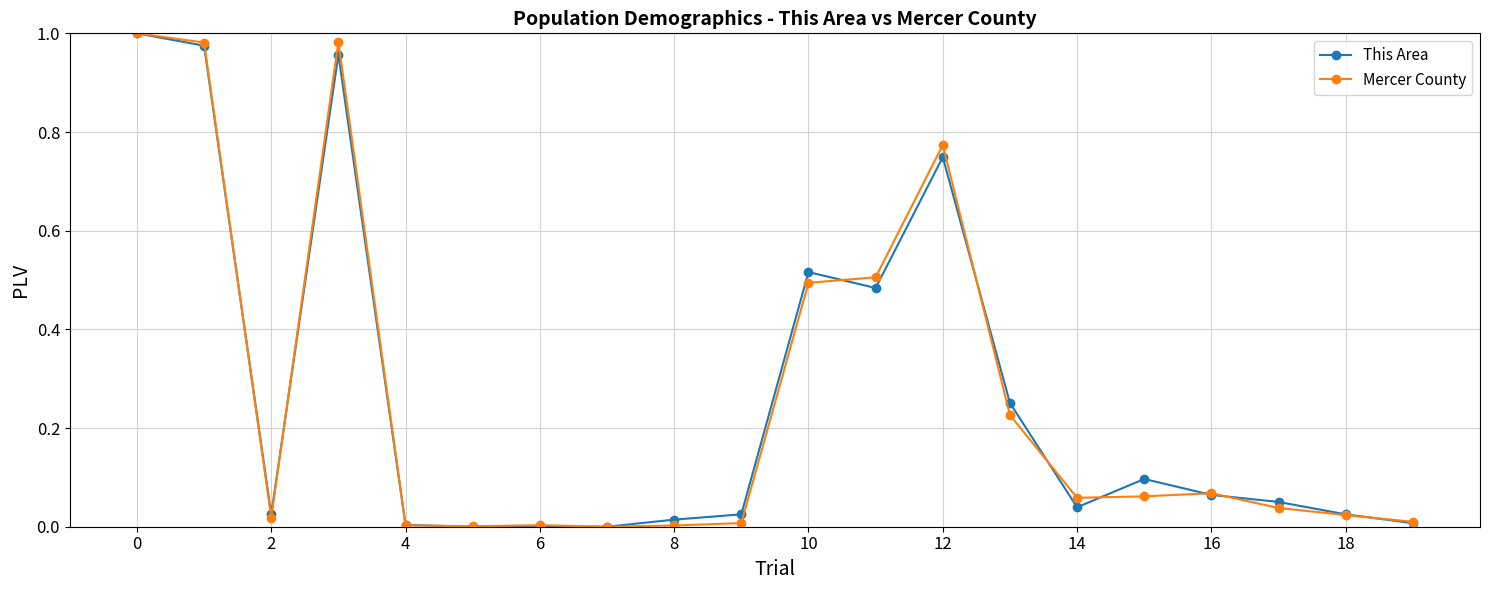

True or false: This Area has more than 2 interior local peaks.

True